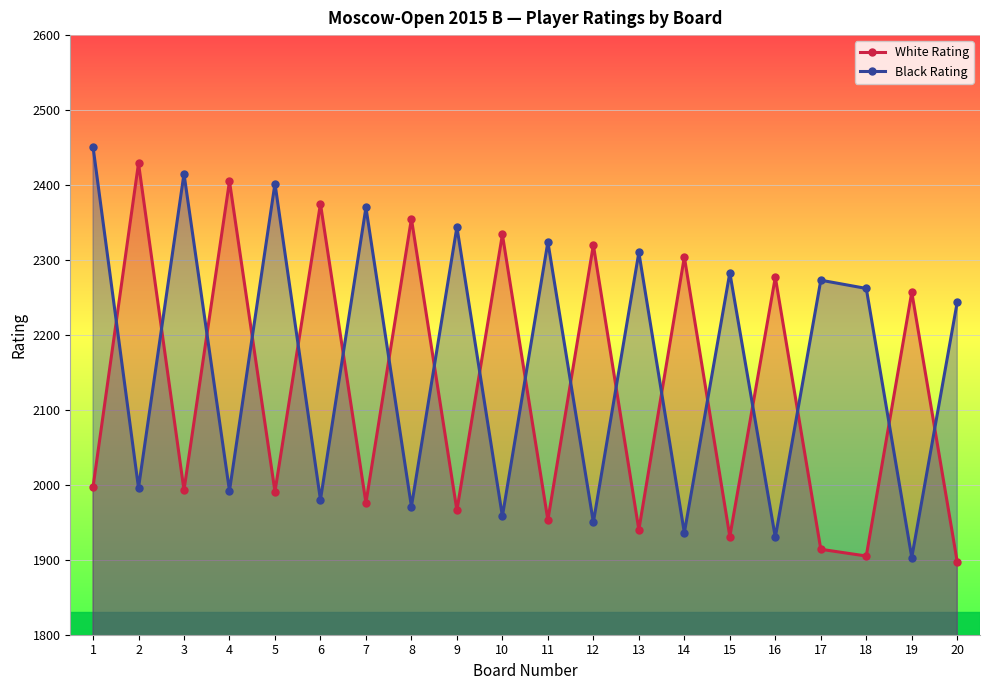

How many interior local valleys does the Black Rating series have?

9